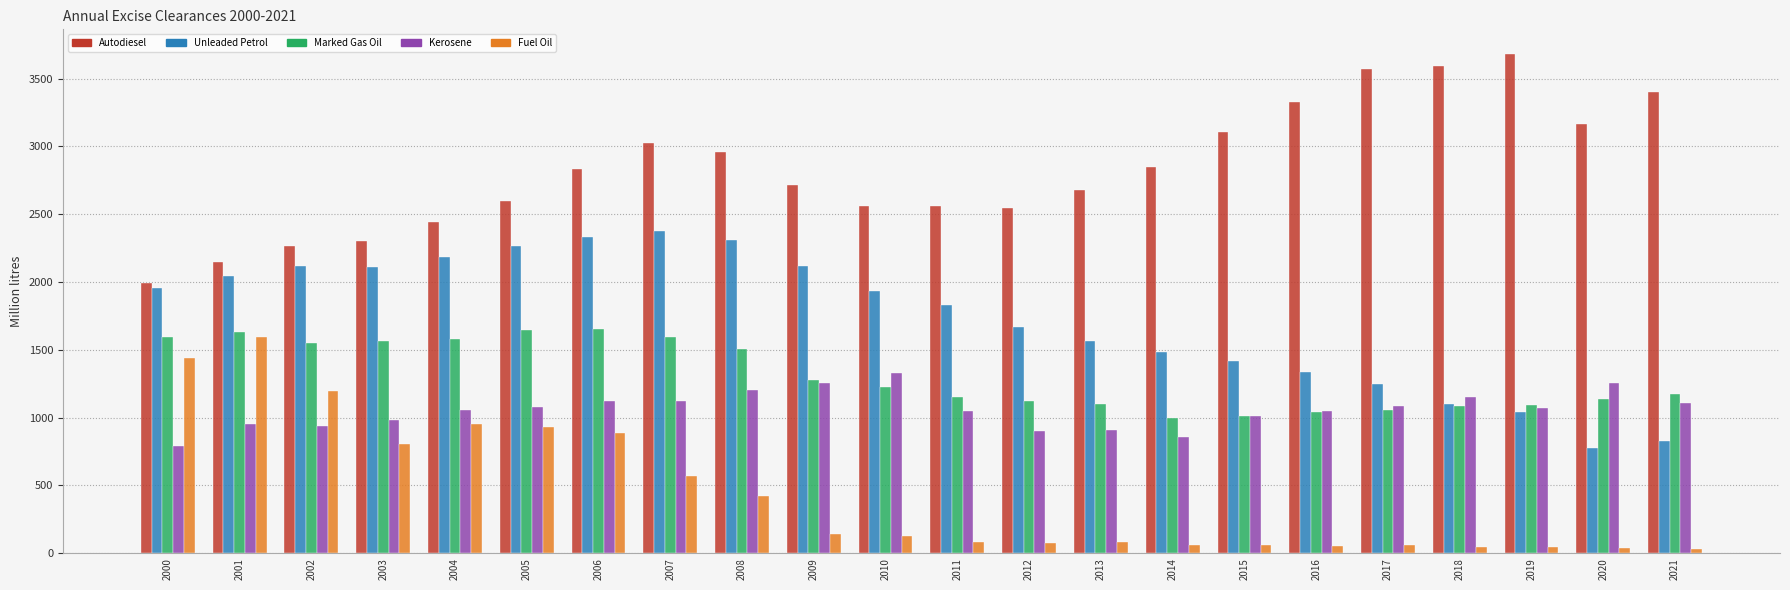

What is the sum of all Kerosene values?

23276